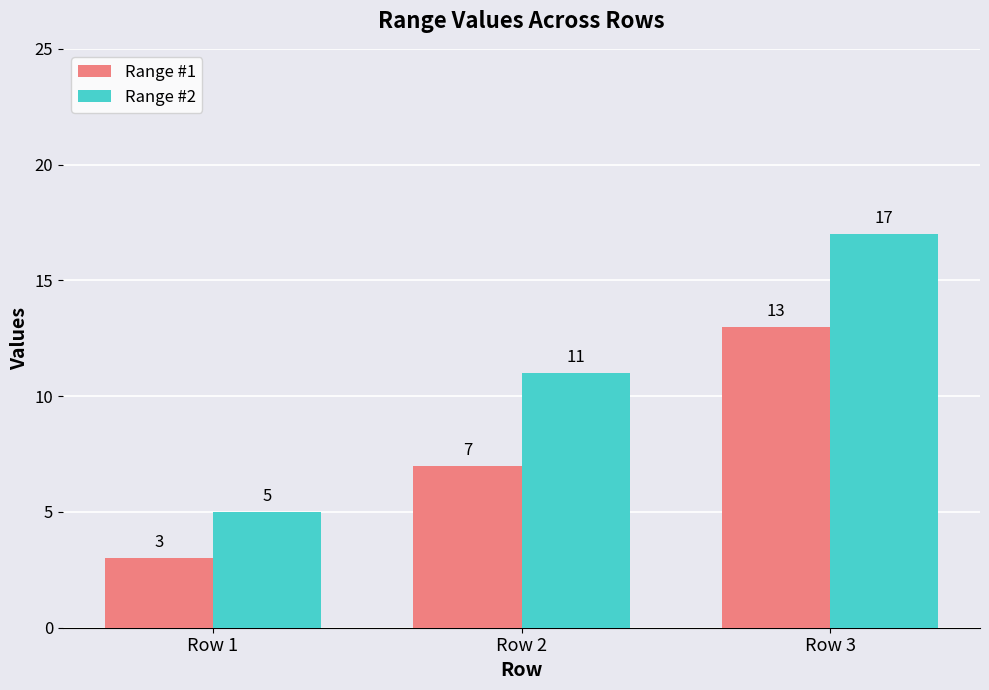

Reading right to left, extract all data points from this chart.

Range #1: 13	7	3
Range #2: 17	11	5